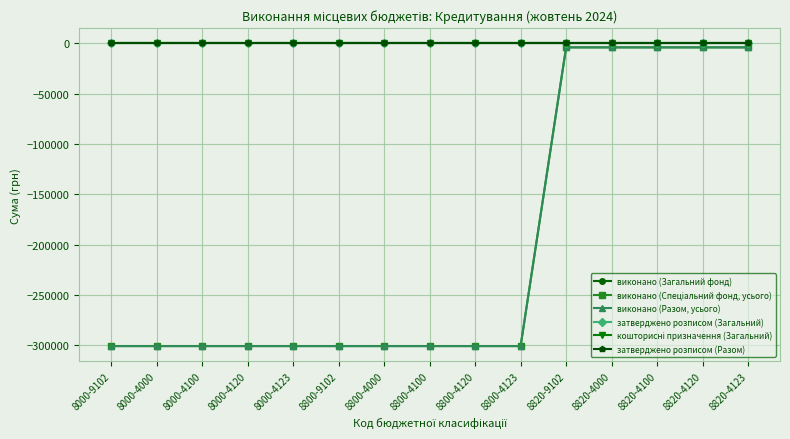

Is this an area chart (filled region under the line)?

No